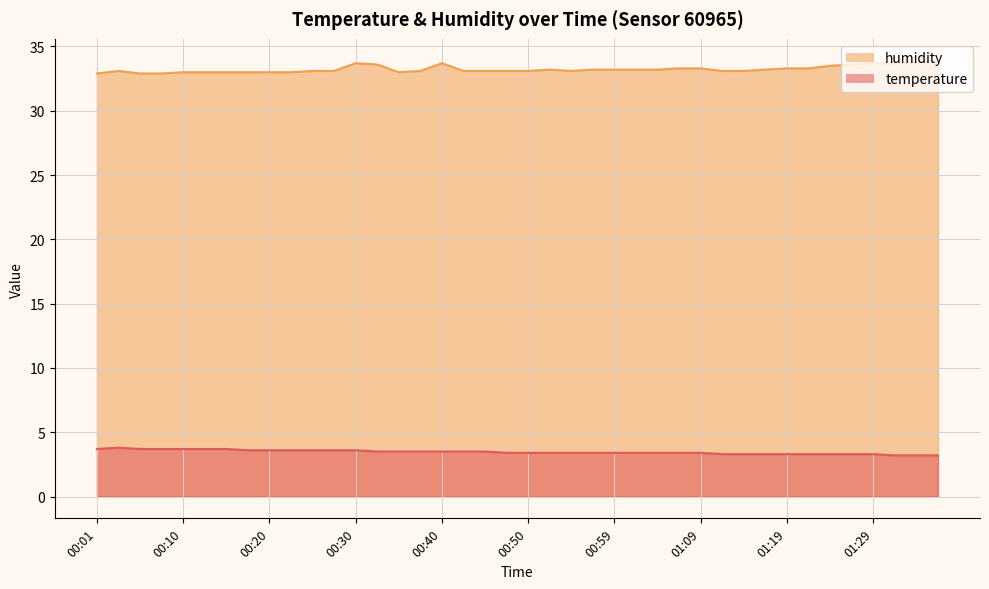

Count the temperature values in the range 3 to 4.

40